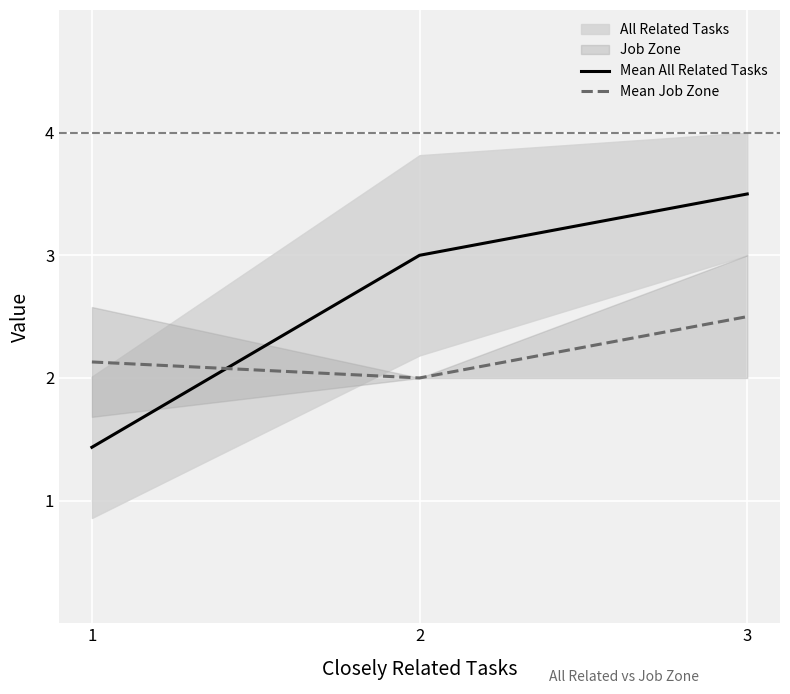

List the series in order of their peak value, lowest first.

Mean Job Zone, Mean All Related Tasks